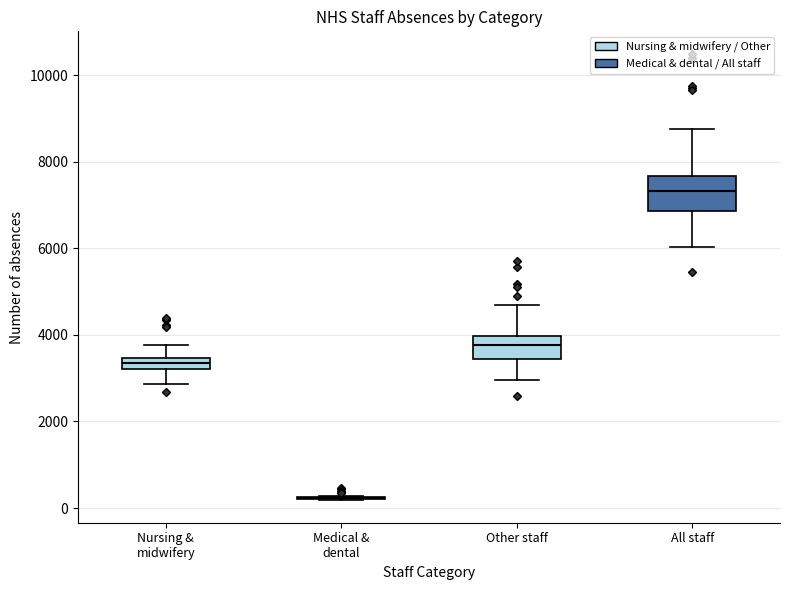

Which box is the tallest, from its lower edge to its upper edge?

All staff